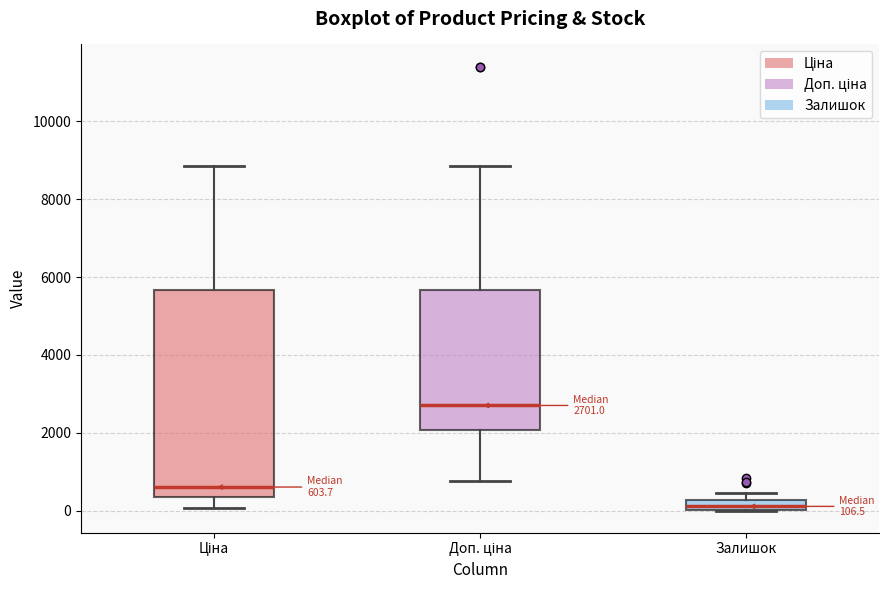

Which box is the tallest, from its lower edge to its upper edge?

Ціна